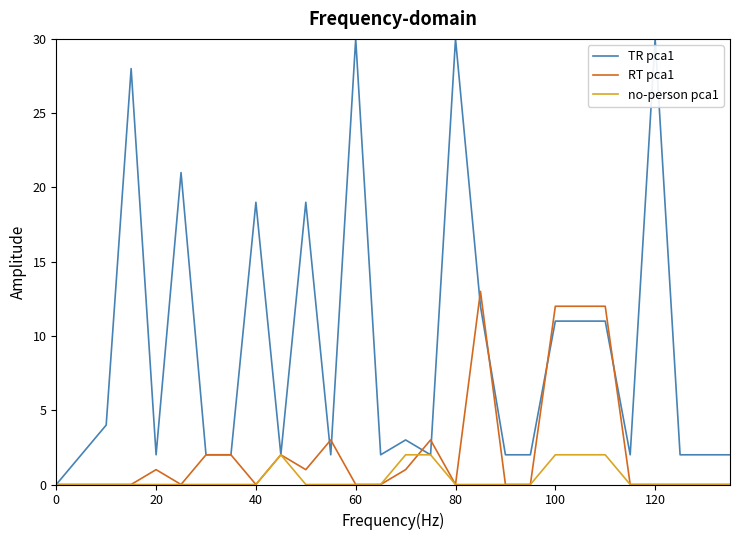

Rank the series by their maximum value, from lowest to highest.

no-person pca1, RT pca1, TR pca1